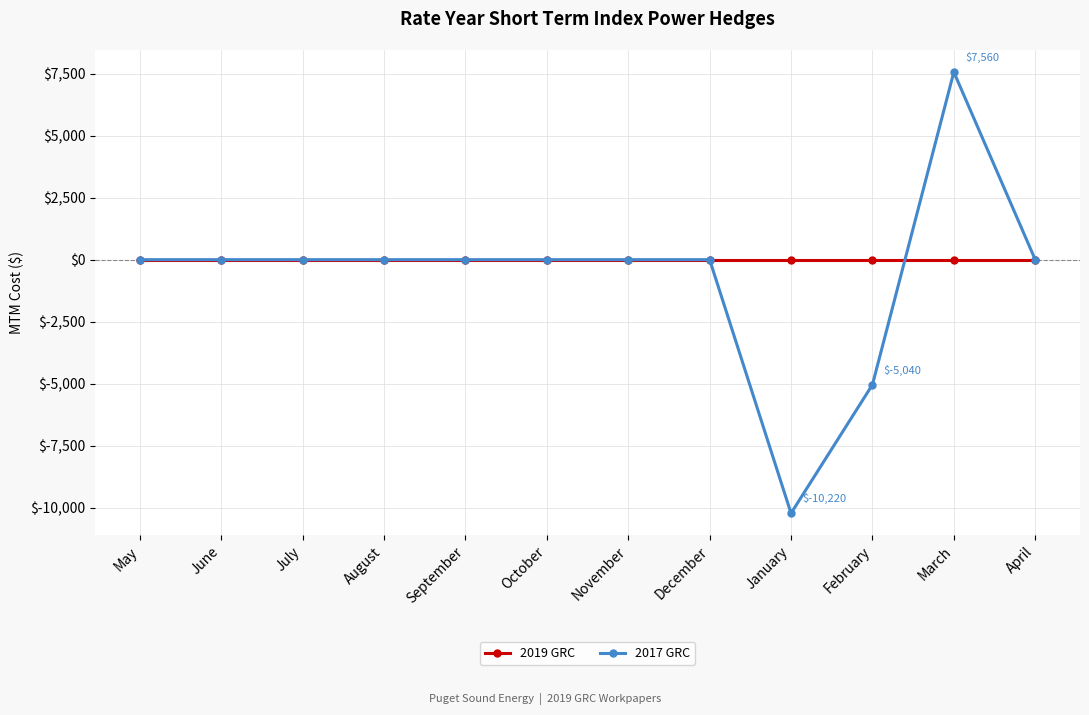

How many series are shown in this chart?

2